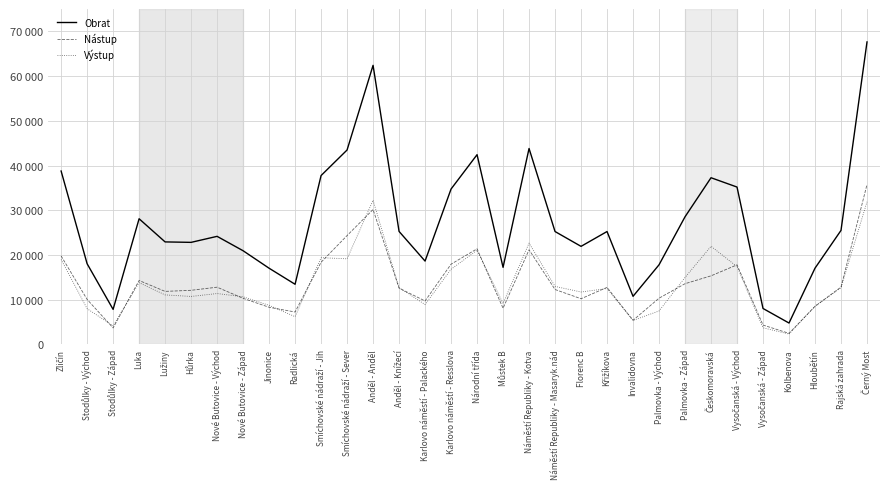

Reading left to right, what are all the values shown in this chart?

Obrat: Zličín=38768	Stodůlky - Východ=18039	Stodůlky - Západ=7830	Luka=28093	Lužiny=22917	Hůrka=22815	Nové Butovice - Východ=24161	Nové Butovice - Západ=20943	Jinonice=17034	Radlická=13443	Smíchovské nádraží - Jih=37754	Smíchovské nádraží - Sever=43471	Anděl - Anděl=62402	Anděl - Knížecí=25261	Karlovo náměstí - Palackého=18629	Karlovo náměstí - Resslova=34744	Národní třída=42421	Můstek B=17230	Náměstí Republiky - Kotva=43805	Náměstí Republiky - Masaryk.nád=25237	Florenc B=21922	Křižíkova=25238	Invalidovna=10749	Palmovka - Východ=17797	Palmovka - Západ=28535	Českomoravská=37268	Vysočanská - Východ=35183	Vysočanská - Západ=8031	Kolbenova=4776	Hloubětín=17044	Rajská zahrada=25492	Černý Most=67635
Nástup: Zličín=19780	Stodůlky - Východ=10057	Stodůlky - Západ=3682	Luka=14287	Lužiny=11851	Hůrka=12094	Nové Butovice - Východ=12790	Nové Butovice - Západ=10301	Jinonice=8302	Radlická=7241	Smíchovské nádraží - Jih=18367	Smíchovské nádraží - Sever=24336	Anděl - Anděl=30165	Anděl - Knížecí=12580	Karlovo náměstí - Palackého=9712	Karlovo náměstí - Resslova=17938	Národní třída=21372	Můstek B=8083	Náměstí Republiky - Kotva=21156	Náměstí Republiky - Masaryk.nád=12272	Florenc B=10208	Křižíkova=12743	Invalidovna=5388	Palmovka - Východ=10327	Palmovka - Západ=13571	Českomoravská=15330	Vysočanská - Východ=17789	Vysočanská - Západ=4324	Kolbenova=2471	Hloubětín=8503	Rajská zahrada=12824	Černý Most=35750
Výstup: Zličín=18988	Stodůlky - Východ=7982	Stodůlky - Západ=4148	Luka=13806	Lužiny=11066	Hůrka=10721	Nové Butovice - Východ=11371	Nové Butovice - Západ=10642	Jinonice=8732	Radlická=6202	Smíchovské nádraží - Jih=19387	Smíchovské nádraží - Sever=19135	Anděl - Anděl=32237	Anděl - Knížecí=12681	Karlovo náměstí - Palackého=8917	Karlovo náměstí - Resslova=16806	Národní třída=21049	Můstek B=9147	Náměstí Republiky - Kotva=22649	Náměstí Republiky - Masaryk.nád=12965	Florenc B=11714	Křižíkova=12495	Invalidovna=5361	Palmovka - Východ=7470	Palmovka - Západ=14964	Českomoravská=21938	Vysočanská - Východ=17394	Vysočanská - Západ=3707	Kolbenova=2305	Hloubětín=8541	Rajská zahrada=12668	Černý Most=31885